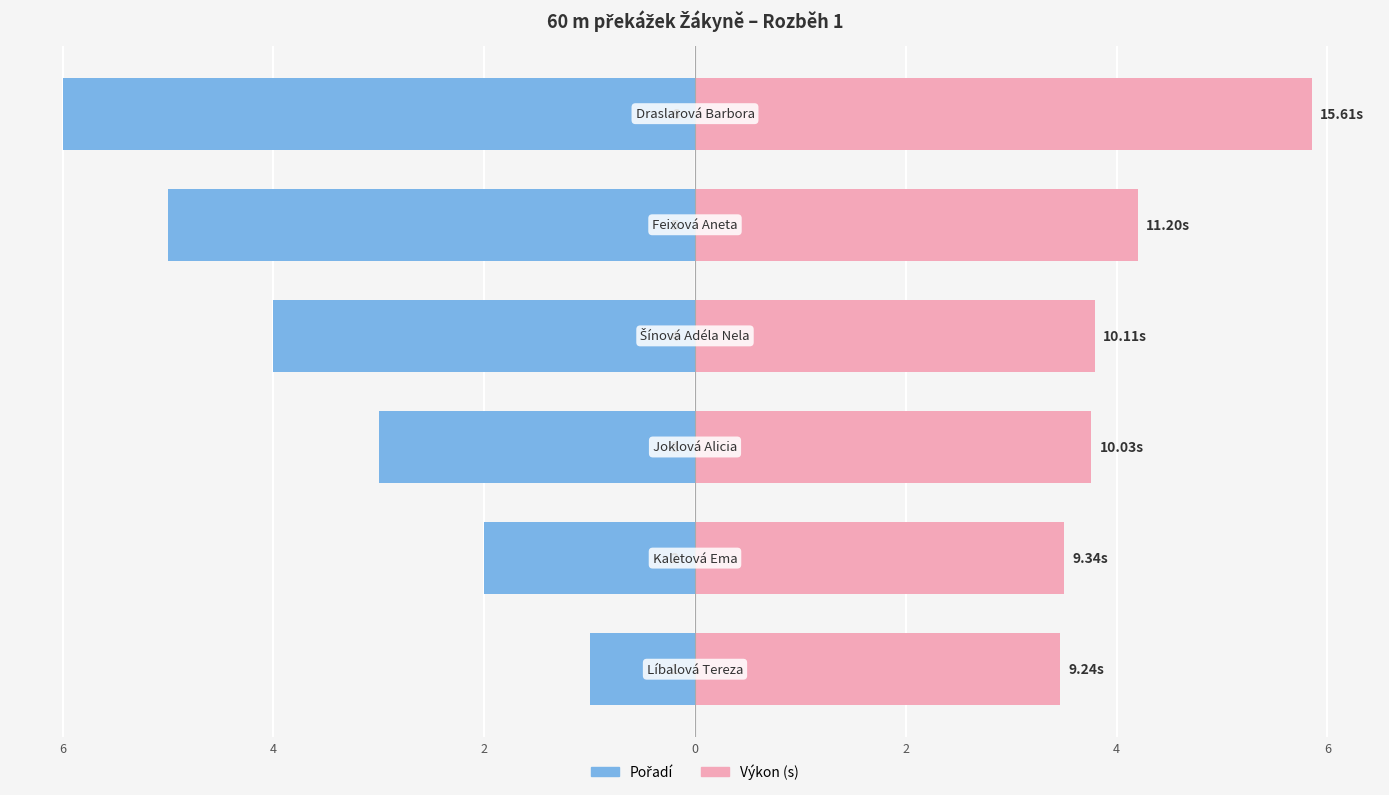

Reading right to left, list all the values displayed in this chart.

Pořadí: 2=-6.0	0=-5.0	2=-4.0	4=-3.0	6=-2.0	8=-1.0
Výkon: 2=5.9	0=4.2	2=3.8	4=3.8	6=3.5	8=3.5